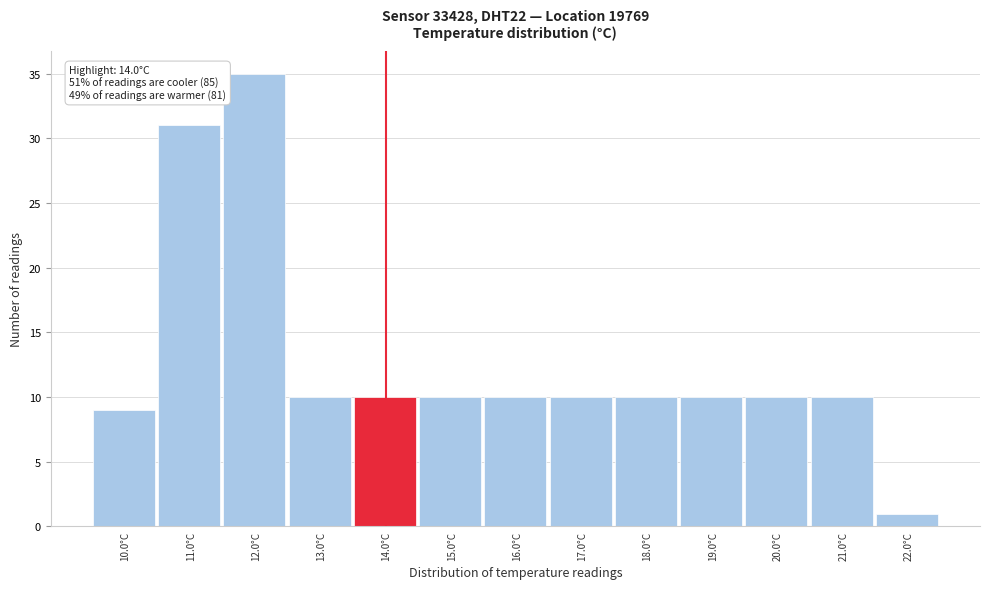

Reading left to right, what are all the values shown in this chart?

10.0°C=9	11.0°C=31	12.0°C=35	13.0°C=10	14.0°C=10	15.0°C=10	16.0°C=10	17.0°C=10	18.0°C=10	19.0°C=10	20.0°C=10	21.0°C=10	22.0°C=1